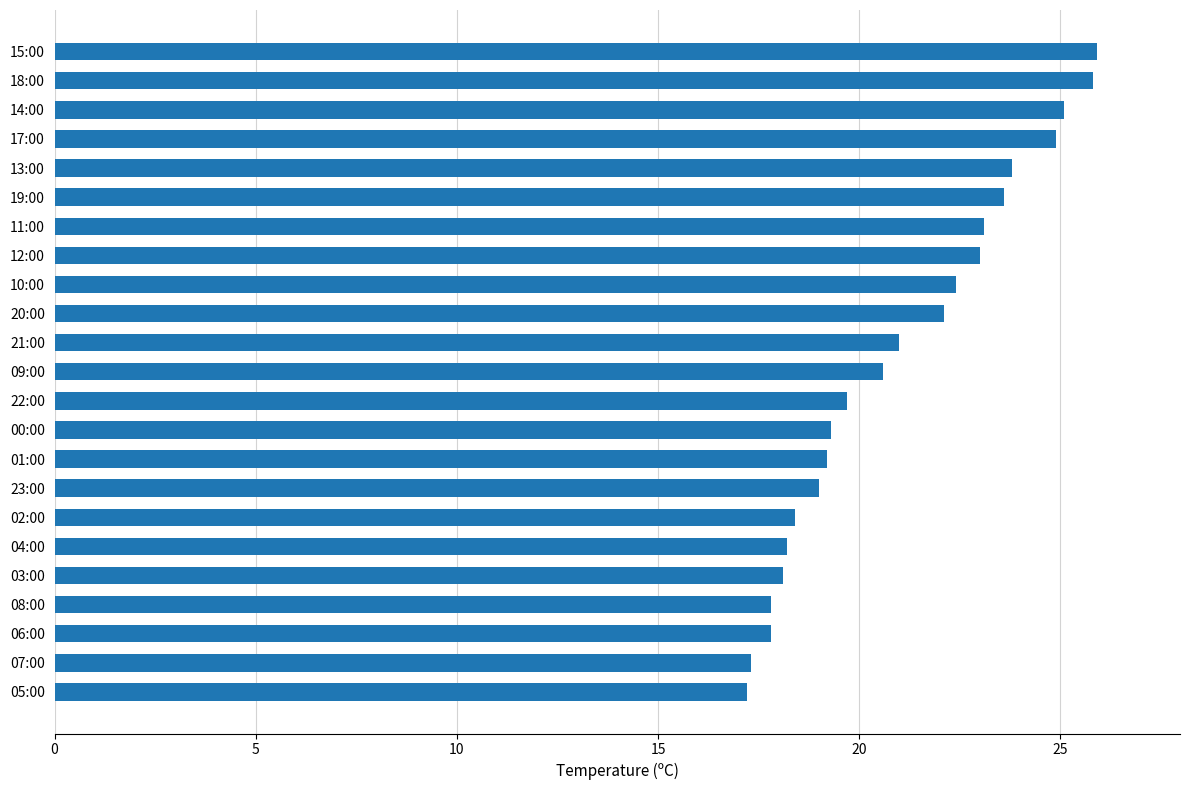

The chart shows a value of 32.6 at 09:00. True or false?

False